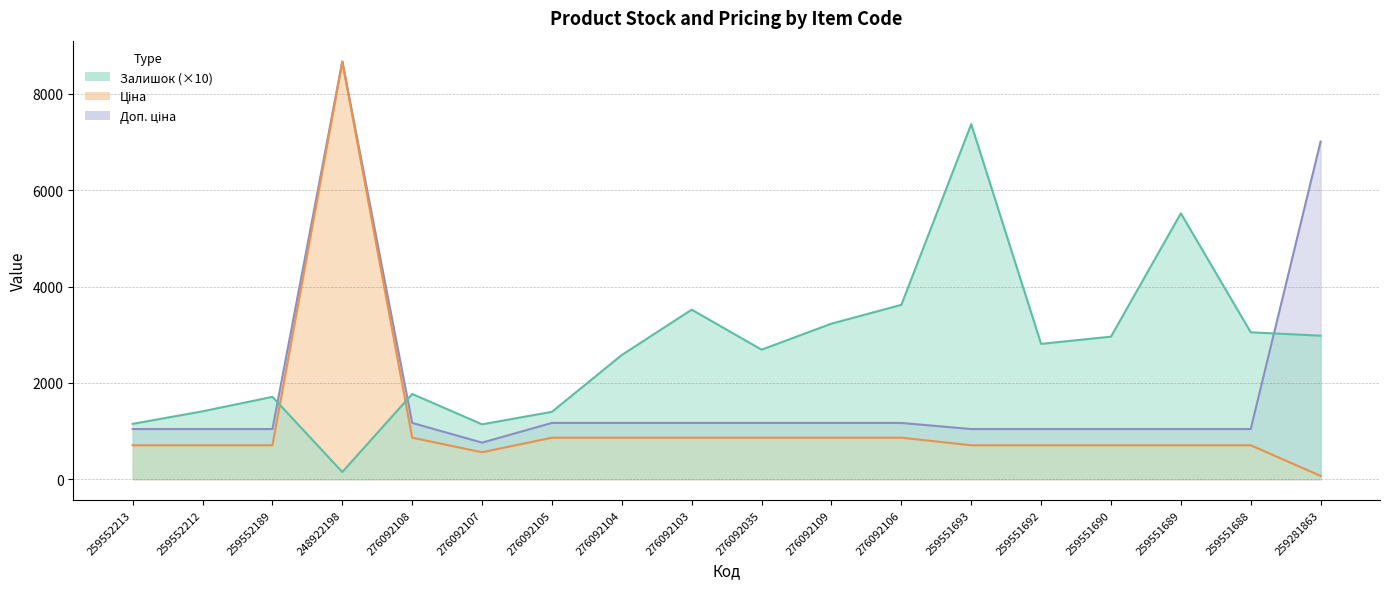

What is the difference between the highest and lowest values at 259552212?

704.5